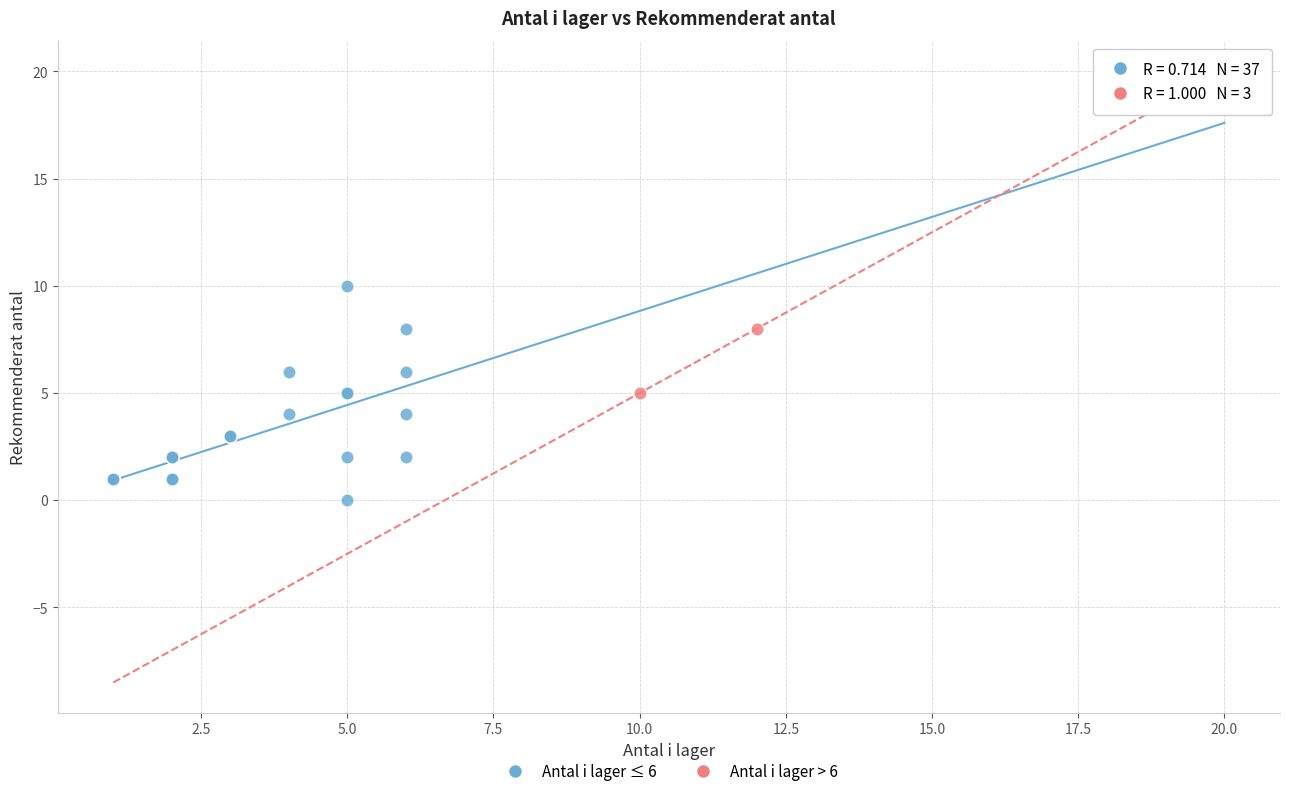

What are all the series names shown in the legend?

Antal i lager ≤ 6, Antal i lager > 6